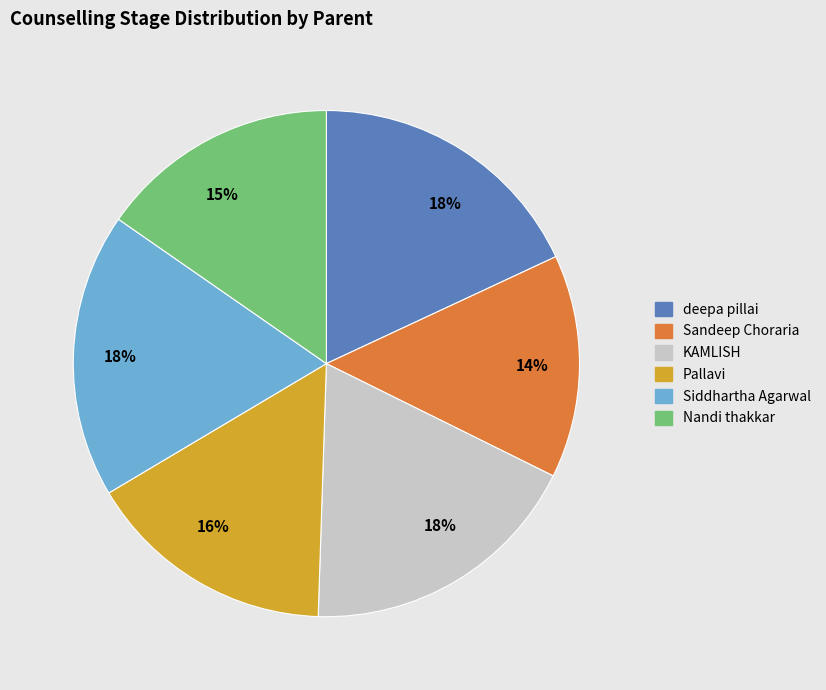

Is it true that KAMLISH is 18% of the pie?

True